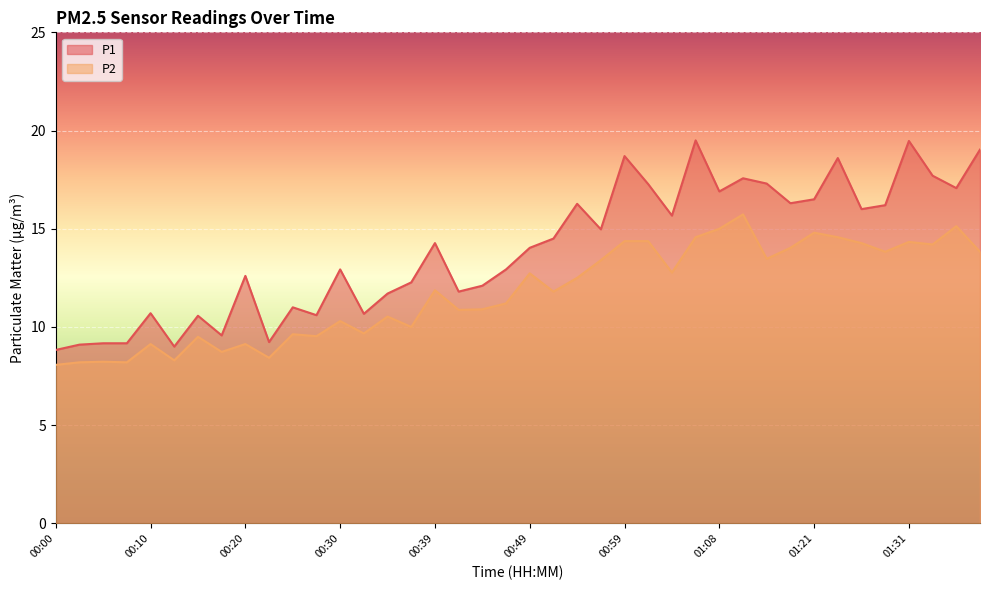

Reading left to right, what are all the values shown in this chart?

P1: 00:00=8.8	00:03=9.1	00:05=9.2	00:08=9.2	00:10=10.7	00:12=9.0	00:15=10.6	00:17=9.6	00:20=12.6	00:22=9.2	00:25=11.0	00:27=10.6	00:30=12.9	00:32=10.7	00:34=11.7	00:37=12.3	00:39=14.3	00:42=11.8	00:44=12.1	00:46=12.9	00:49=14.0	00:51=14.5	00:54=16.3	00:56=15.0	00:59=18.7	01:01=17.3	01:03=15.7	01:06=19.5	01:08=16.9	01:11=17.6	01:16=17.3	01:19=16.3	01:21=16.5	01:24=18.6	01:26=16.0	01:29=16.2	01:31=19.5	01:34=17.7	01:36=17.1	01:42=19.0
P2: 00:00=8.1	00:03=8.2	00:05=8.2	00:08=8.2	00:10=9.1	00:12=8.3	00:15=9.5	00:17=8.7	00:20=9.1	00:22=8.4	00:25=9.6	00:27=9.5	00:30=10.3	00:32=9.7	00:34=10.5	00:37=10.0	00:39=11.9	00:42=10.9	00:44=10.9	00:46=11.2	00:49=12.7	00:51=11.8	00:54=12.5	00:56=13.4	00:59=14.4	01:01=14.4	01:03=12.8	01:06=14.6	01:08=15.0	01:11=15.7	01:16=13.5	01:19=14.0	01:21=14.8	01:24=14.6	01:26=14.3	01:29=13.8	01:31=14.3	01:34=14.2	01:36=15.1	01:42=13.8